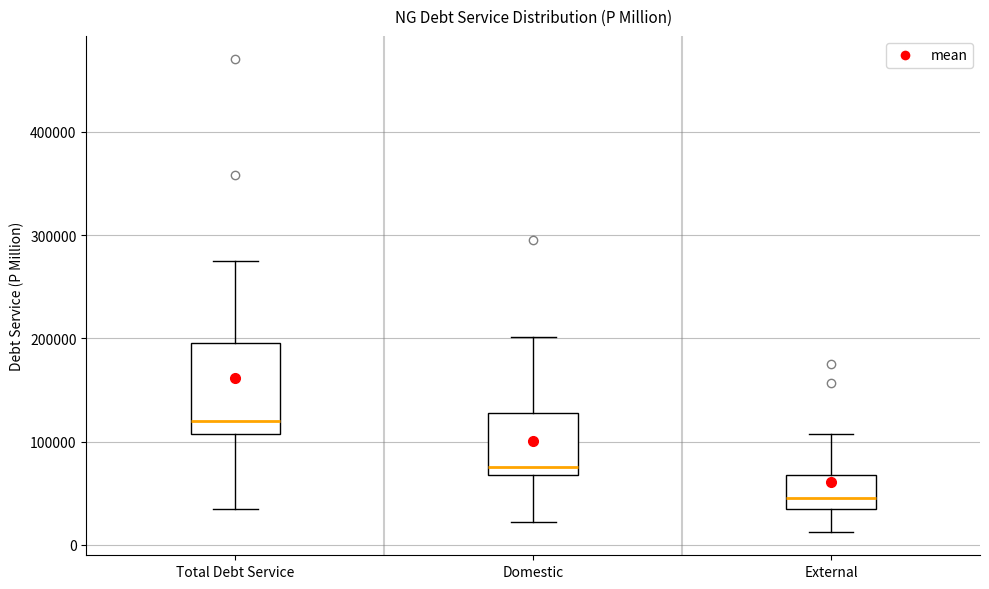

Reading left to right, read every box against the y-axis: the position of its median line, the range the box covers, and the ends of its whiskers. The values are not printed on the chart, so give them approximately, as read against the axis.

Total Debt Service: median 120000, box 110000 to 200000, whiskers 30000 to 270000
Domestic: median 80000, box 70000 to 130000, whiskers 20000 to 200000
External: median 50000, box 40000 to 70000, whiskers 10000 to 110000